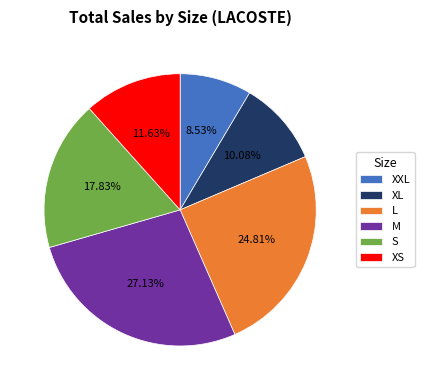

Count the number of slices in the pie.

6